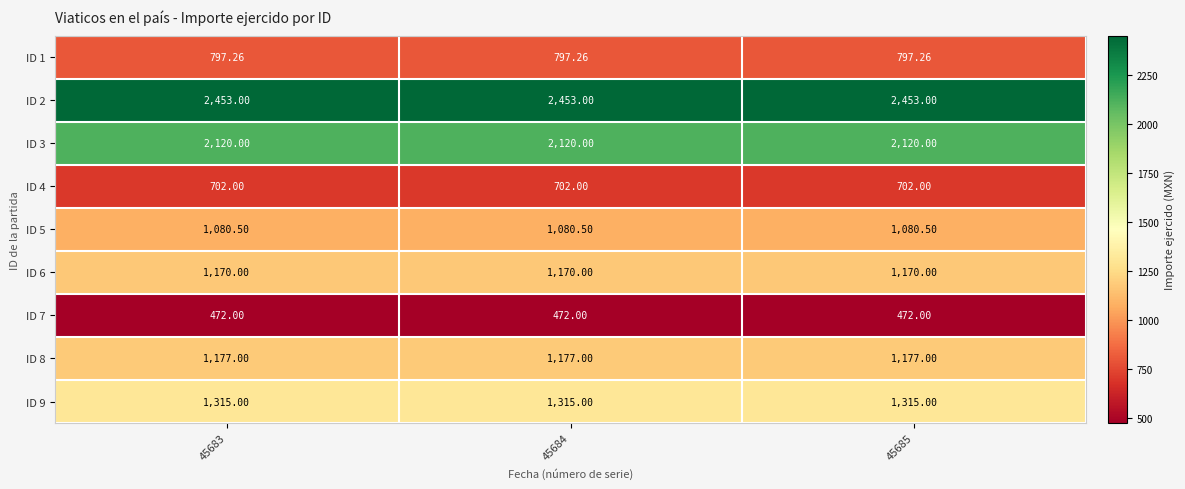

What is the maximum value shown in the chart?

2453.0